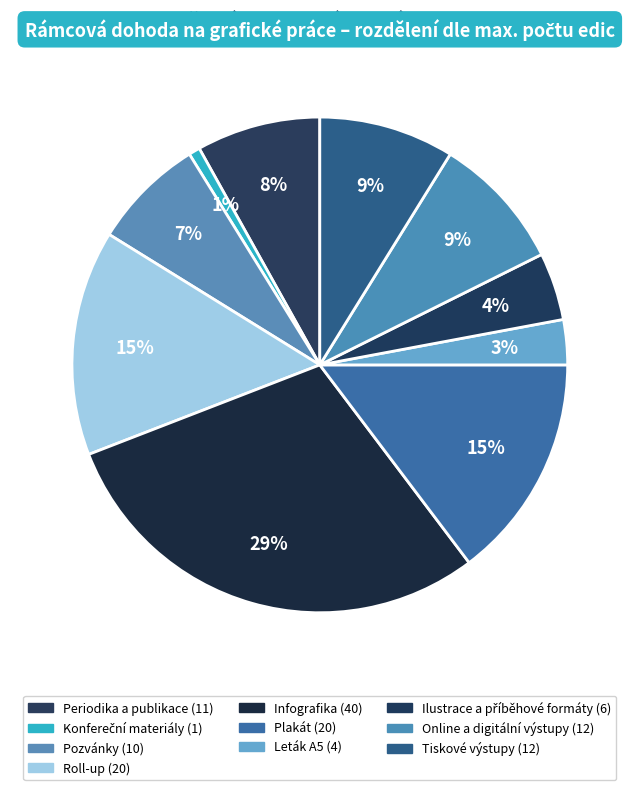

What is the largest slice in the pie chart?

Infografika